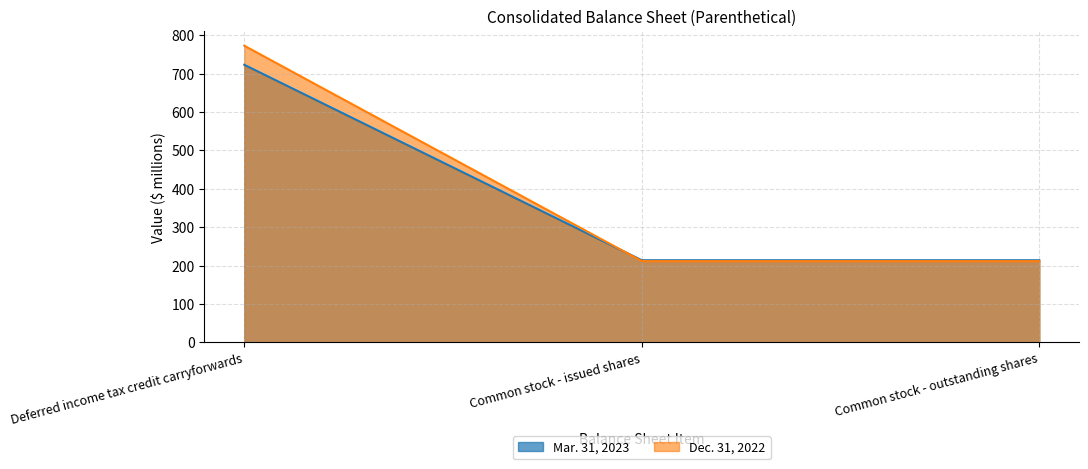

Which series has the largest total across all categories?

Dec. 31, 2022